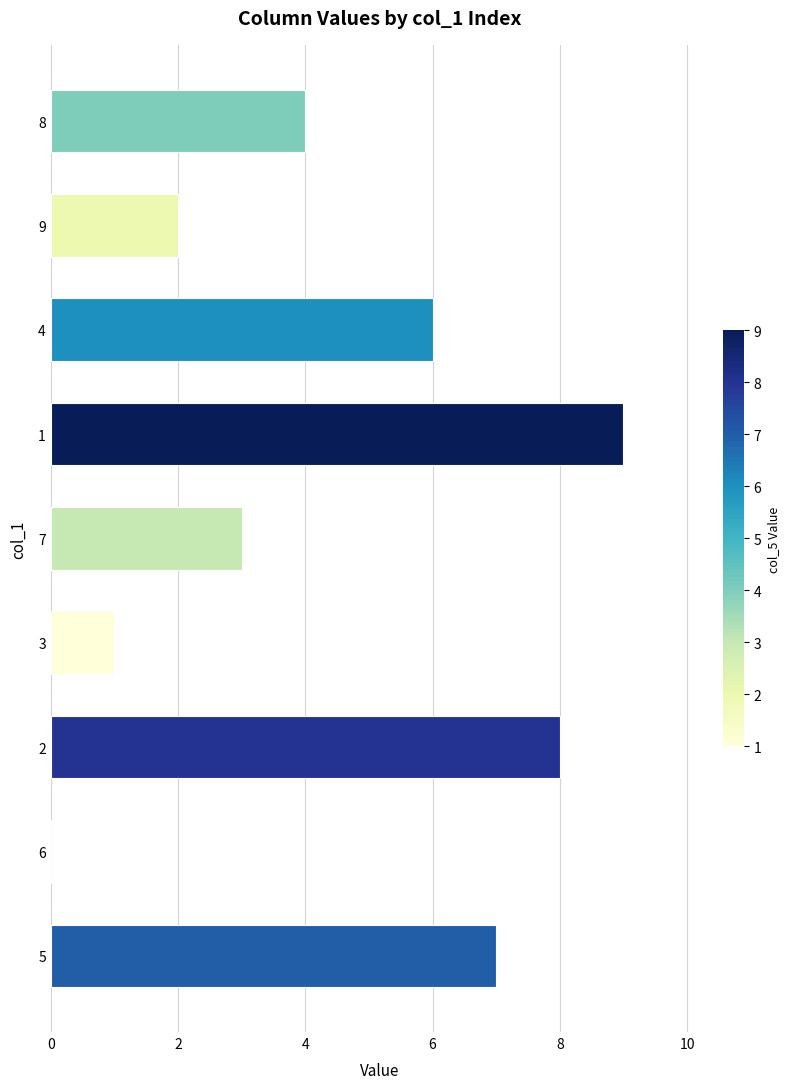

What is the change in value from 6 to 2?

+8